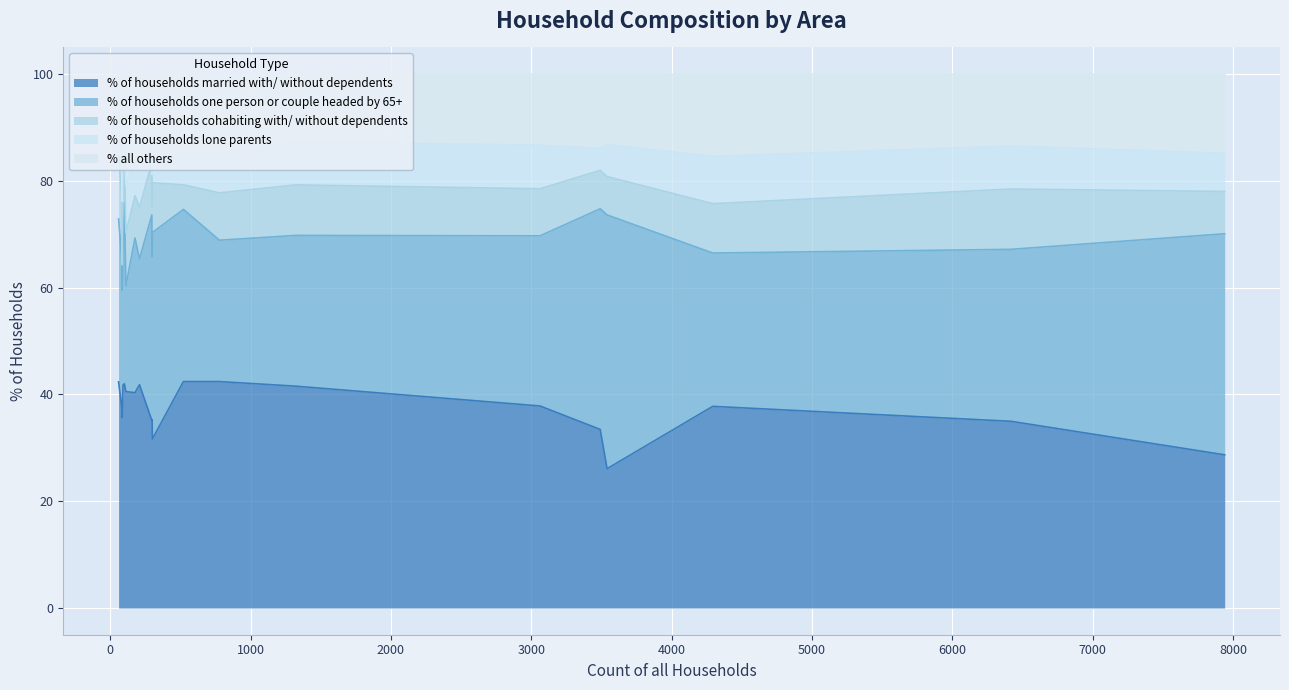

Which has a higher value, Winfrith Newburgh or Colehill?

Colehill